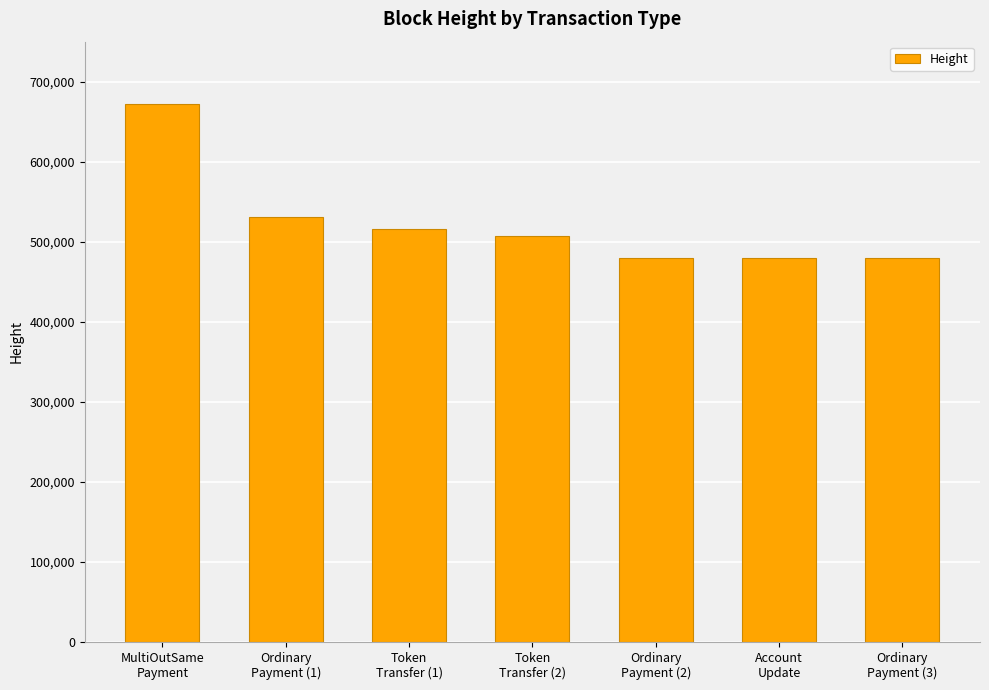

What is the average value?

523401